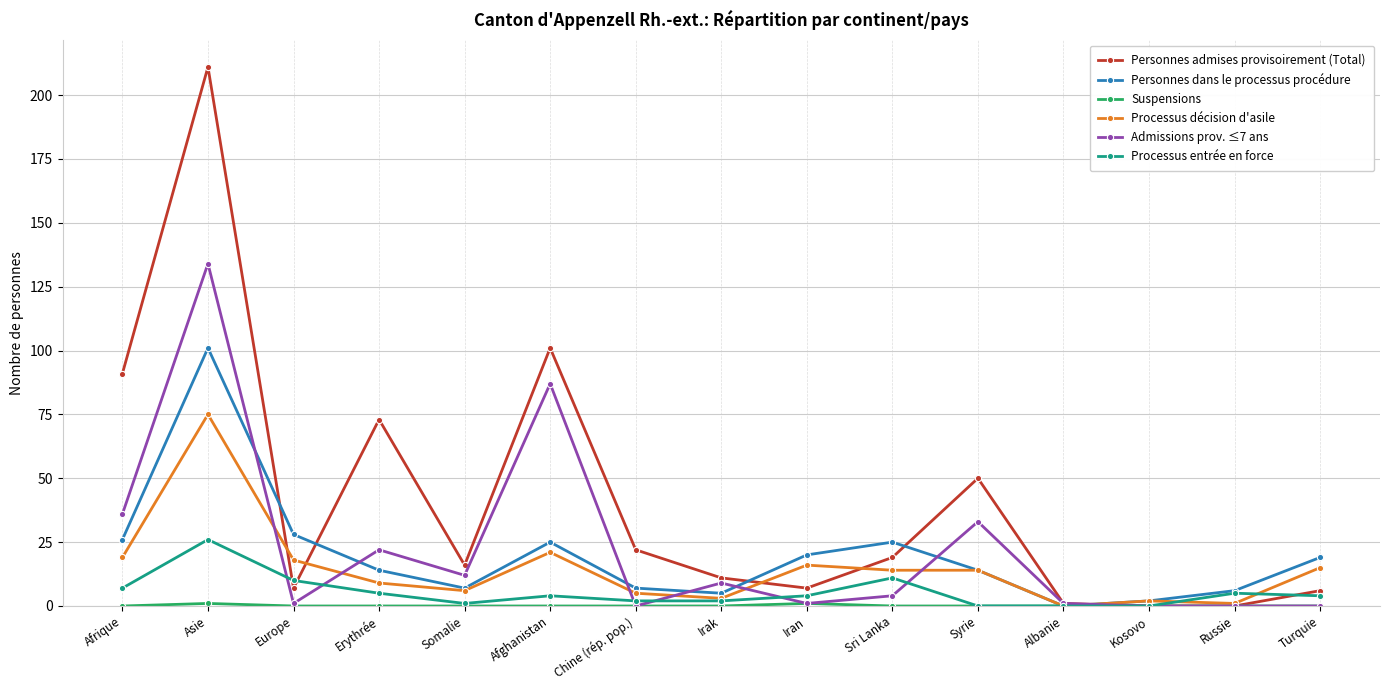

Where is the first local maximum for Admissions prov. ≤7 ans?

Asie